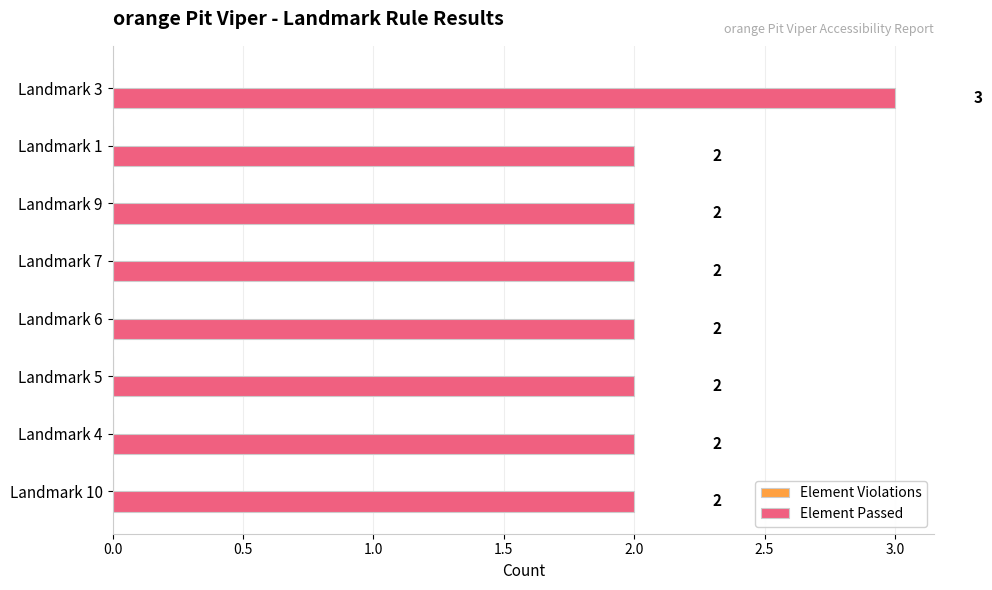

What is the maximum value shown in the chart?

3